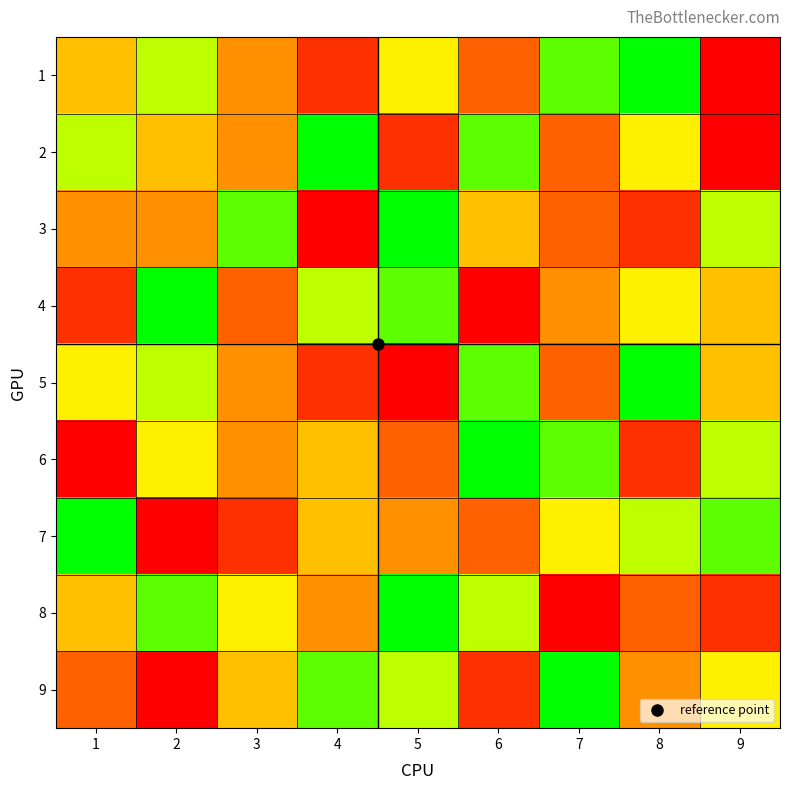

Reading left to right, extract all data points from this chart.

1: 1=5	2=7	3=4	4=2	5=6	6=3	7=8	8=9	9=1
2: 1=7	2=5	3=4	4=9	5=2	6=8	7=3	8=6	9=1
3: 1=4	2=4	3=8	4=1	5=9	6=5	7=3	8=2	9=7
4: 1=2	2=9	3=3	4=7	5=8	6=1	7=4	8=6	9=5
5: 1=6	2=7	3=4	4=2	5=1	6=8	7=3	8=9	9=5
6: 1=1	2=6	3=4	4=5	5=3	6=9	7=8	8=2	9=7
7: 1=9	2=1	3=2	4=5	5=4	6=3	7=6	8=7	9=8
8: 1=5	2=8	3=6	4=4	5=9	6=7	7=1	8=3	9=2
9: 1=3	2=1	3=5	4=8	5=7	6=2	7=9	8=4	9=6